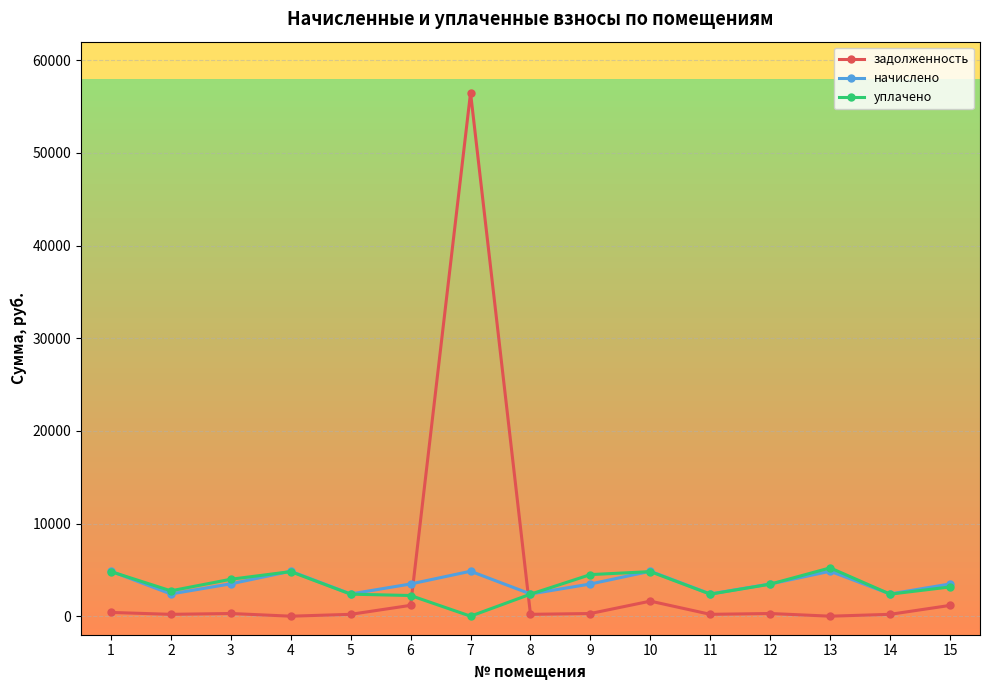

The value of начислено at 14 is 2397.6. True or false?

True